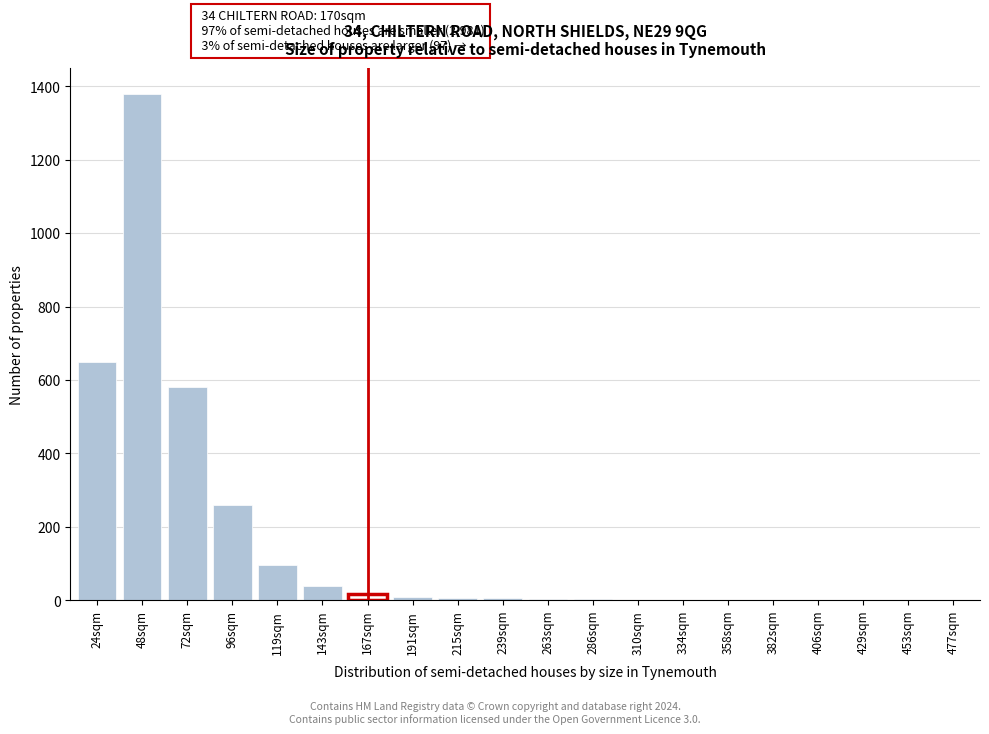

Between 477sqm and 119sqm, which is larger?

119sqm